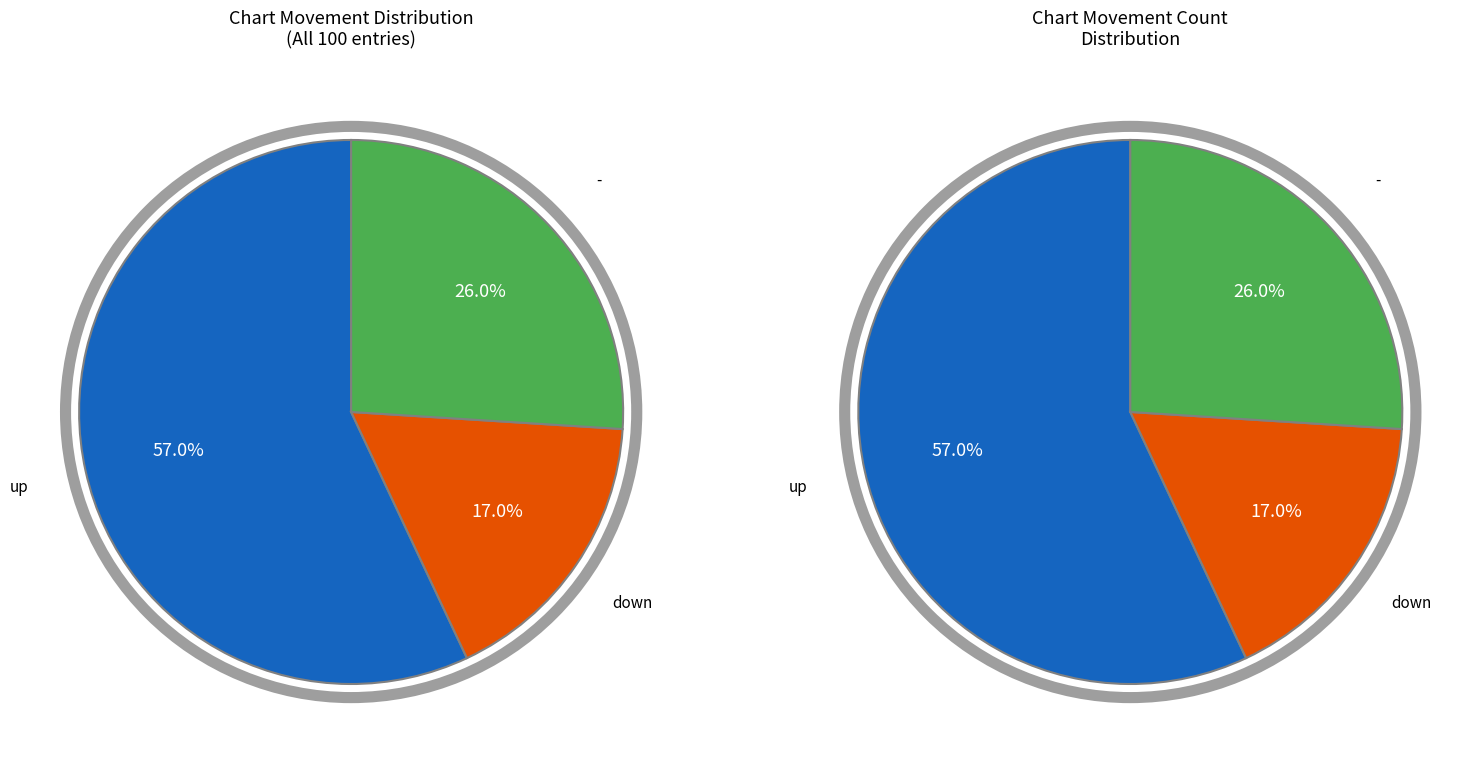

Do down and up together represent more than half of the pie?

Yes